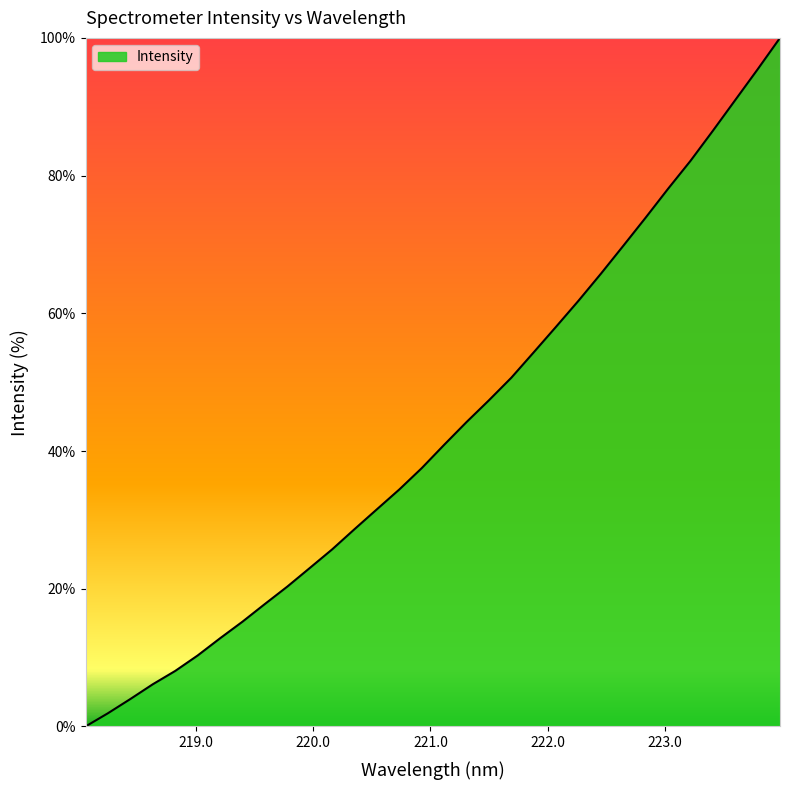

What is the greatest value displayed?

100.0